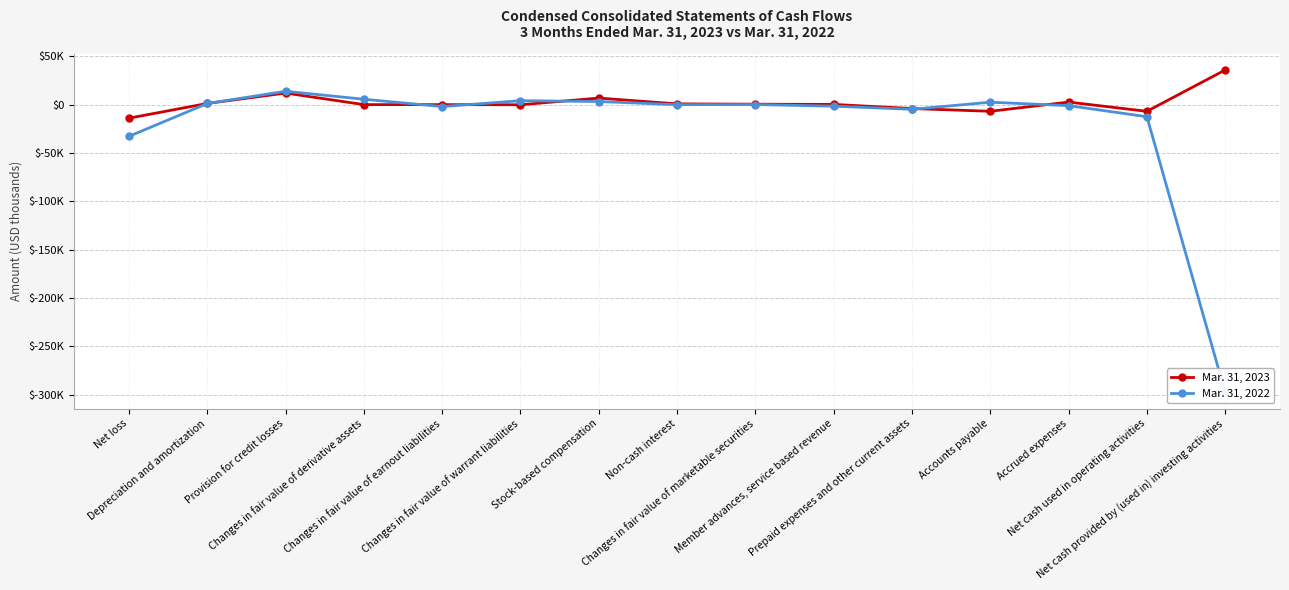

Where is the first local maximum for Mar. 31, 2023?

Provision for credit losses